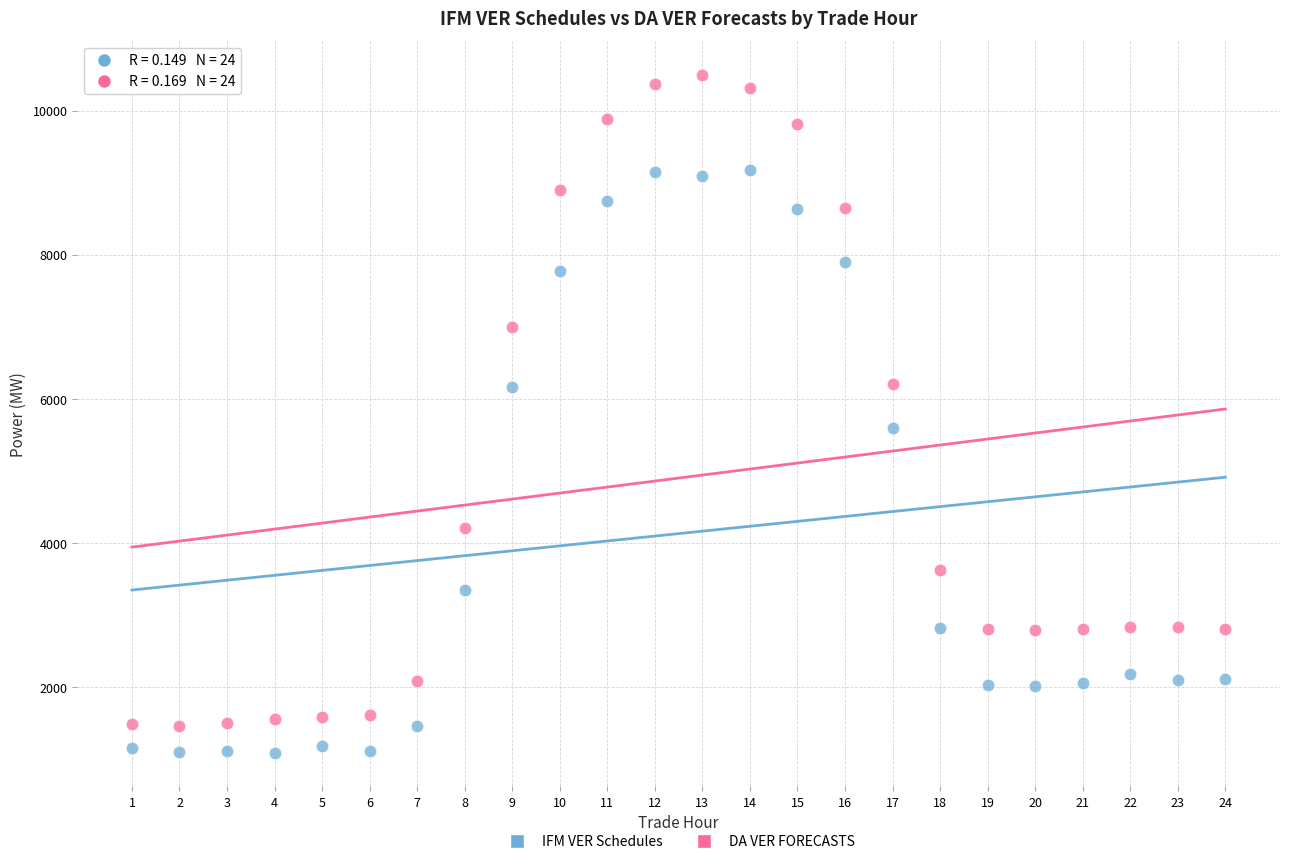

Which series reaches the maximum Y coordinate?

DA VER FORECASTS